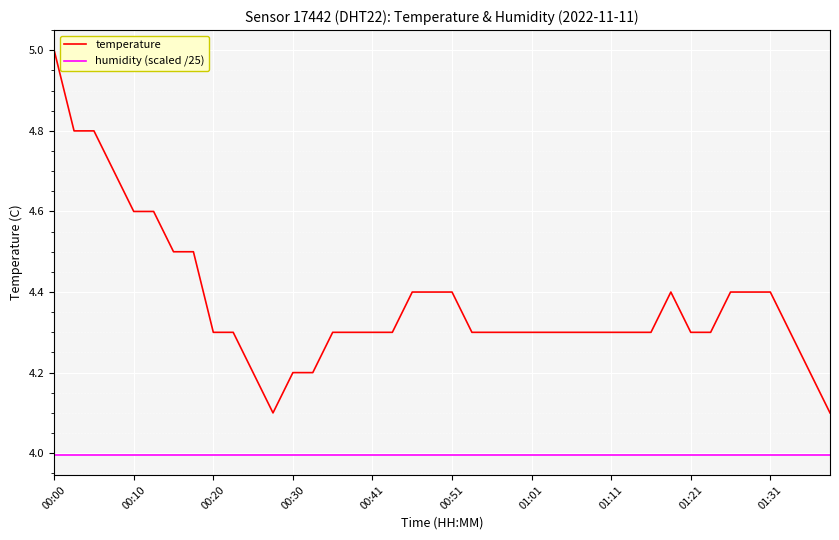

List the series in order of their overall mean, highest first.

temperature, humidity (scaled /25)